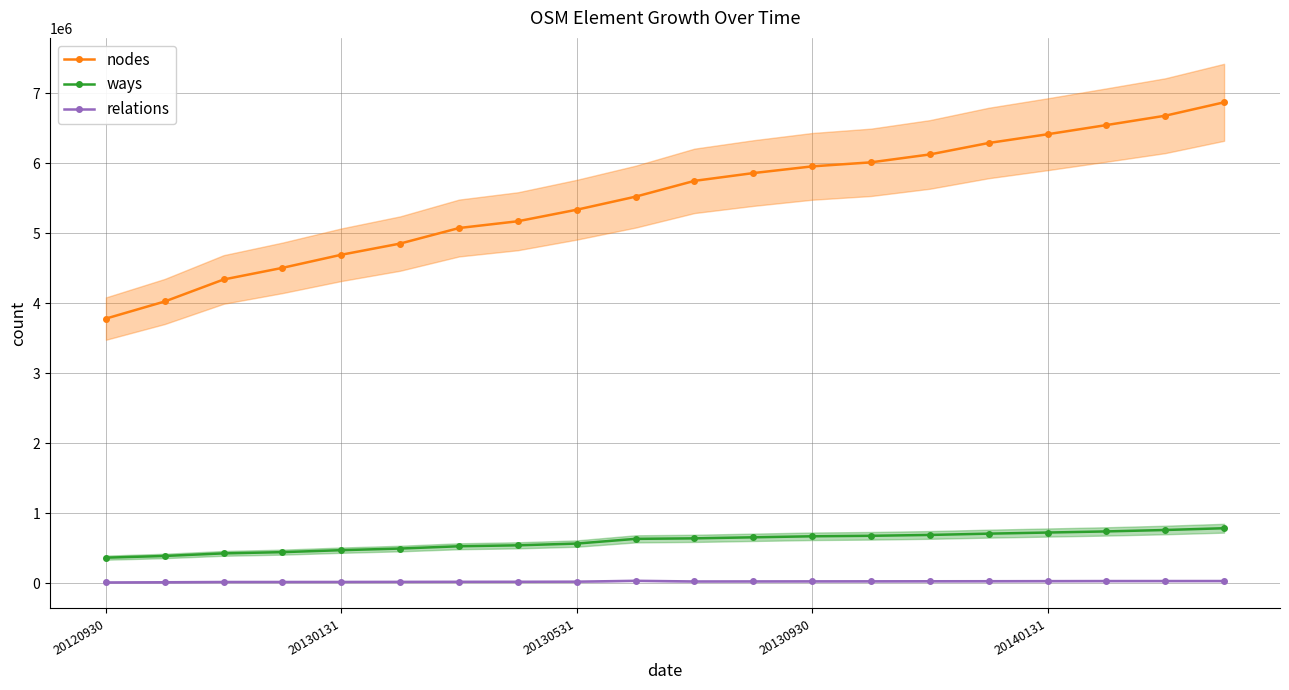

True or false: ways and relations intersect in this chart.

False